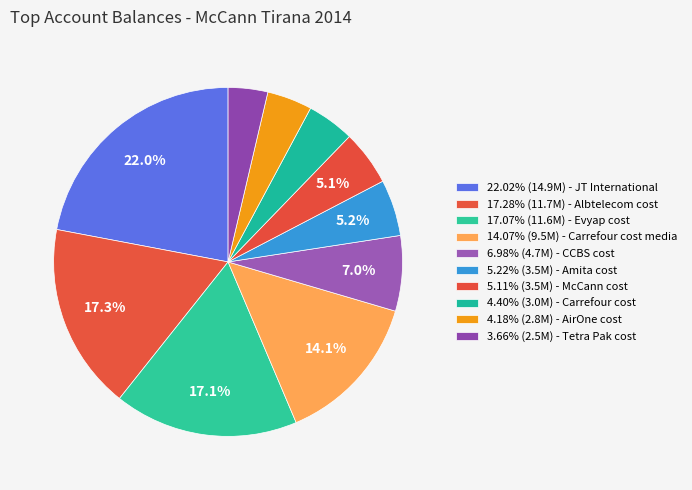

Rank the categories by value from highest to lowest.

JT International, Albtelecom cost, Evyap cost, Carrefour cost media, CCBS cost, Amita cost, McCann cost, Carrefour cost, AirOne cost, Tetra Pak cost